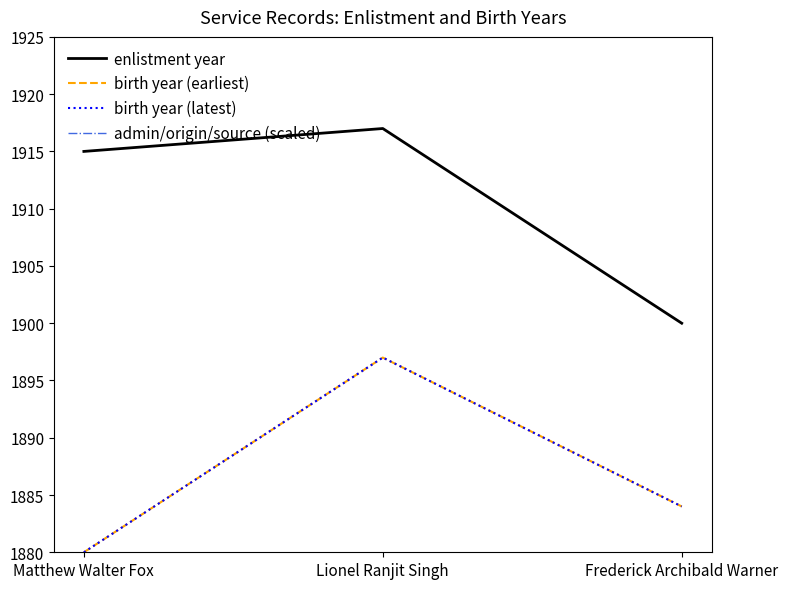

At Matthew Walter Fox, list the series in order from largest to smallest.

admin/origin/source (scaled), enlistment year, birth year (earliest), birth year (latest)